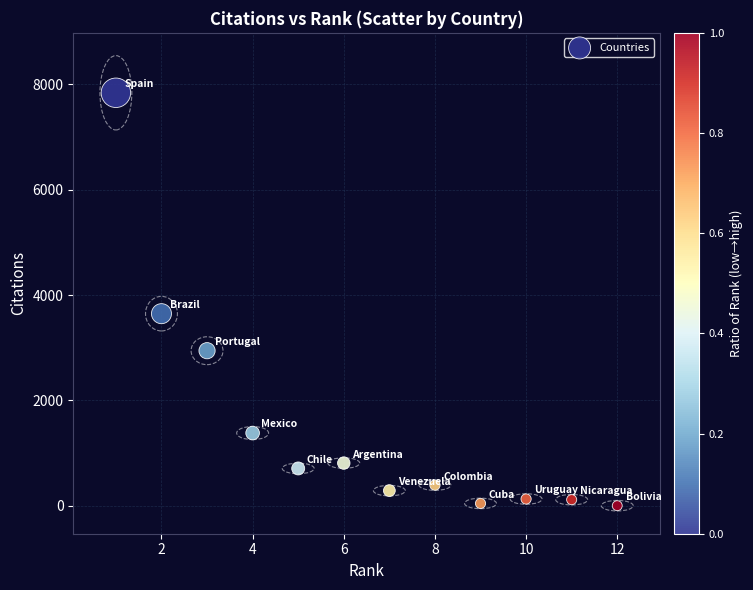

What is the average X value?

6